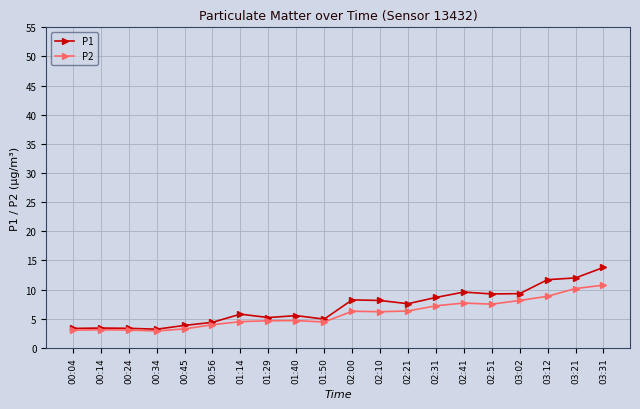

How many lines are shown in the chart?

2